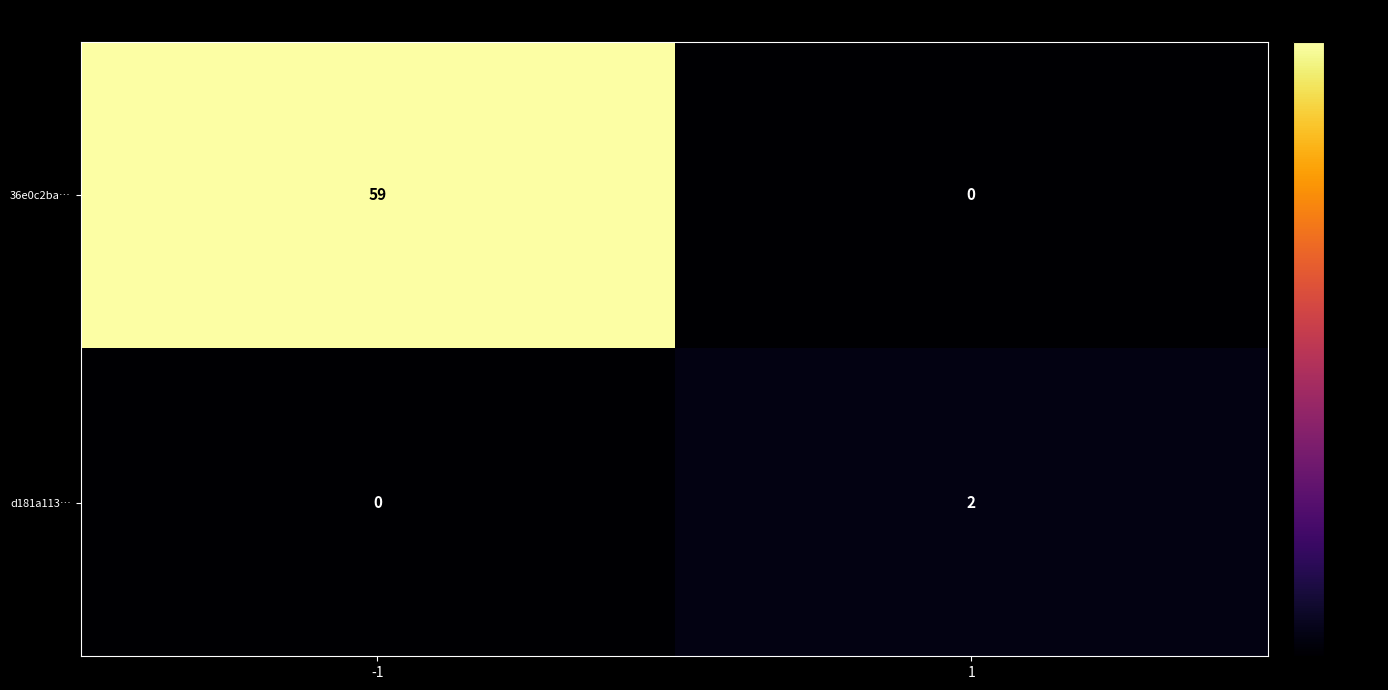

Reading right to left, list all the values displayed in this chart.

36e0c2ba…: 0	59
d181a113…: 2	0